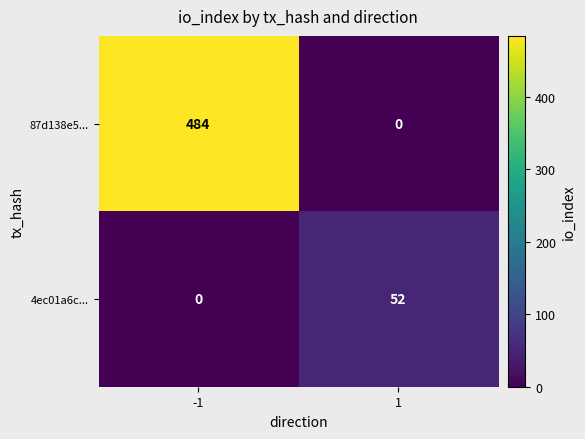

What is the highest value of the 87d138e5... series?

484